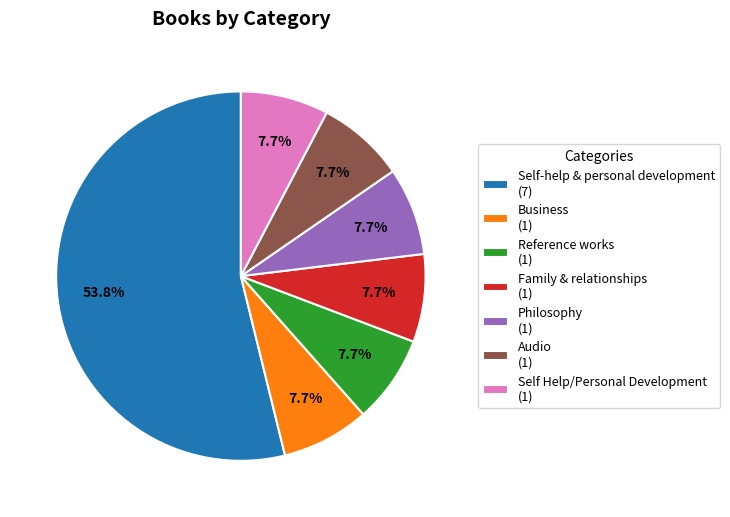

Approximately how many times larger is the value at Self Help/Personal Development (1) compared to Audio (1)?

1.0